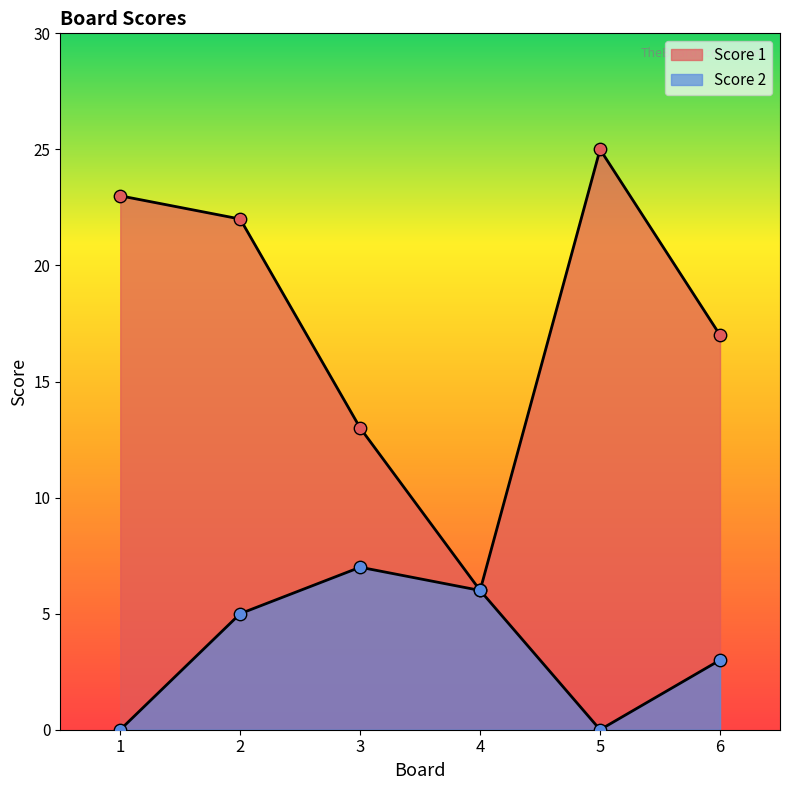

What are all the series names shown in the legend?

Score 1, Score 2